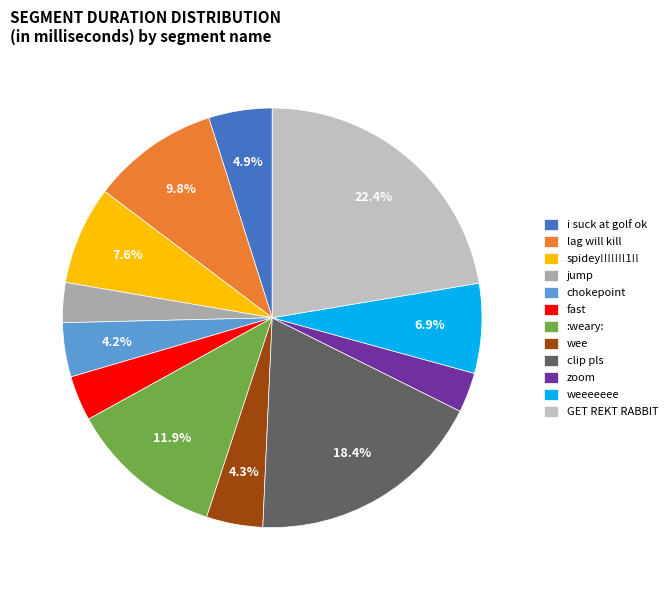

What percentage is the clip pls slice, to the nearest percent?

18%